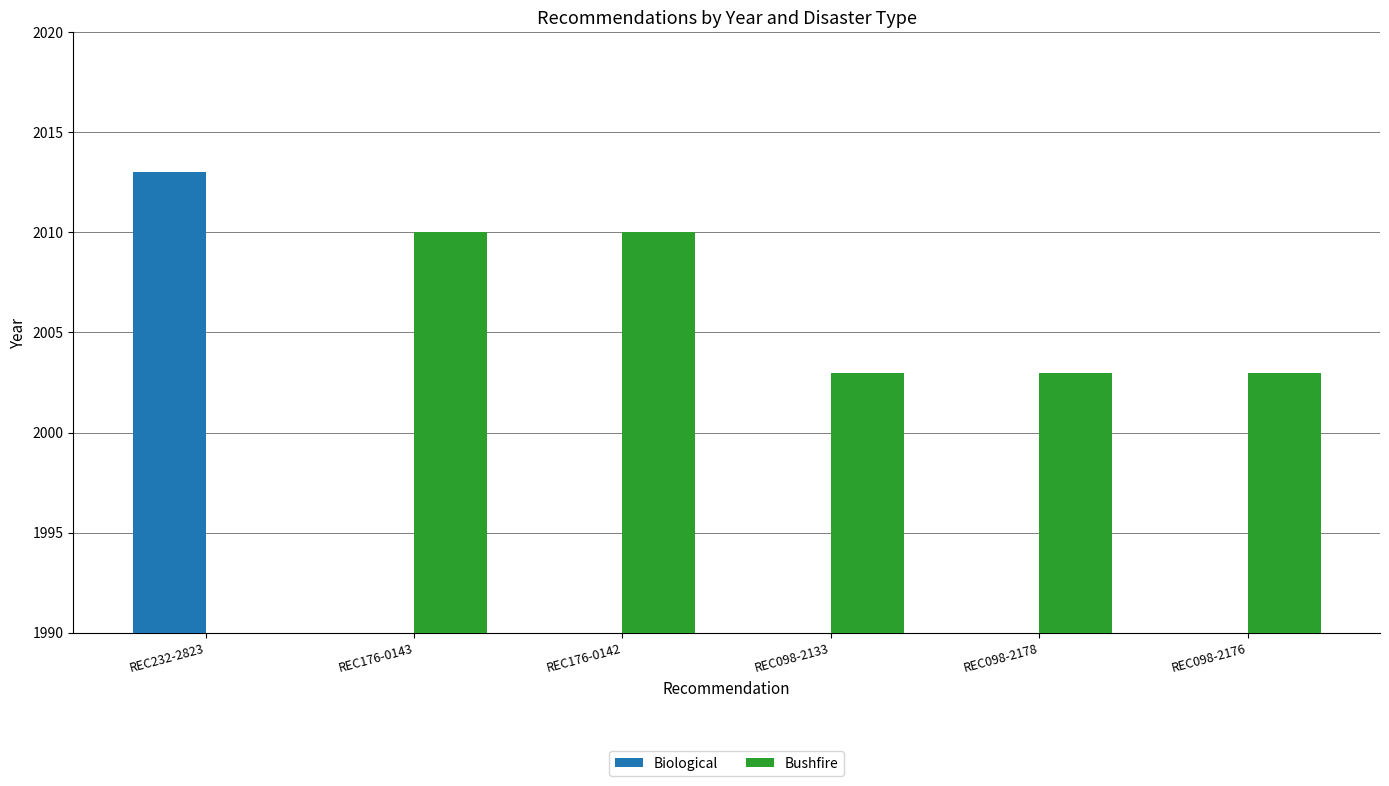

What is the sum of the Bushfire values at REC176-0143 and REC098-2176?

4013.0